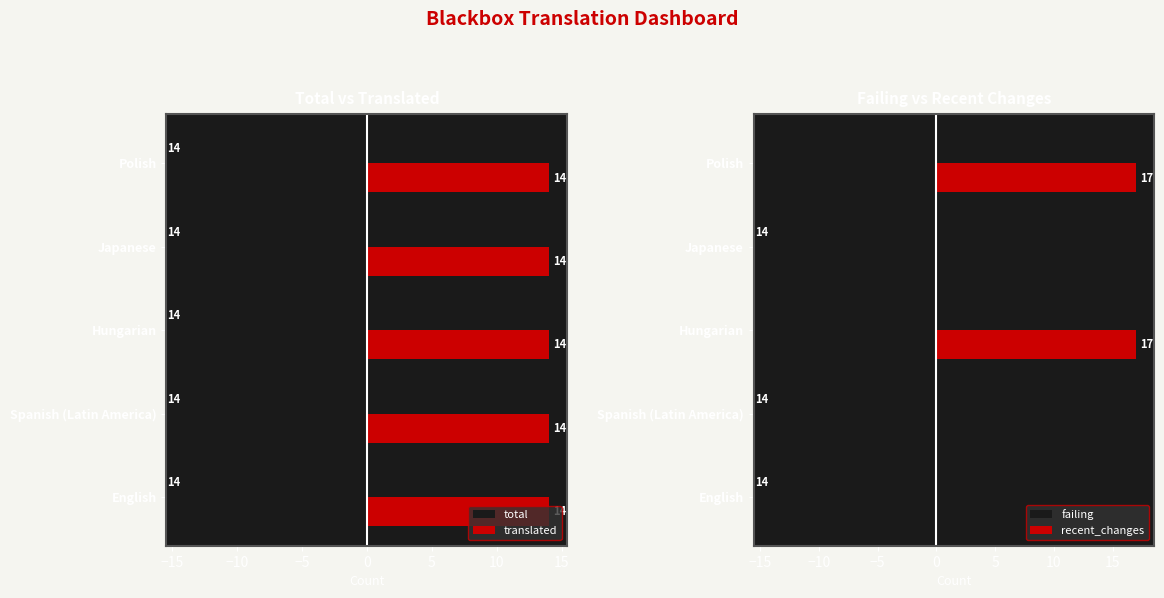

Is it true that translated equals 14 at Japanese?

True